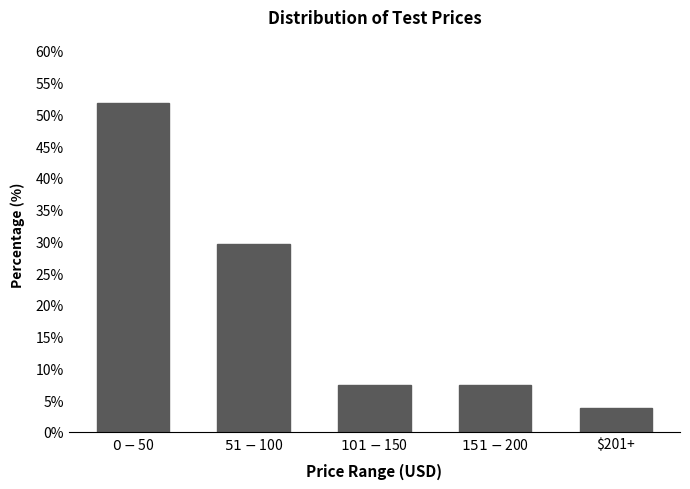

Reading left to right, transcribe all the data shown in this chart.

51.9	29.6	7.4	7.4	3.7